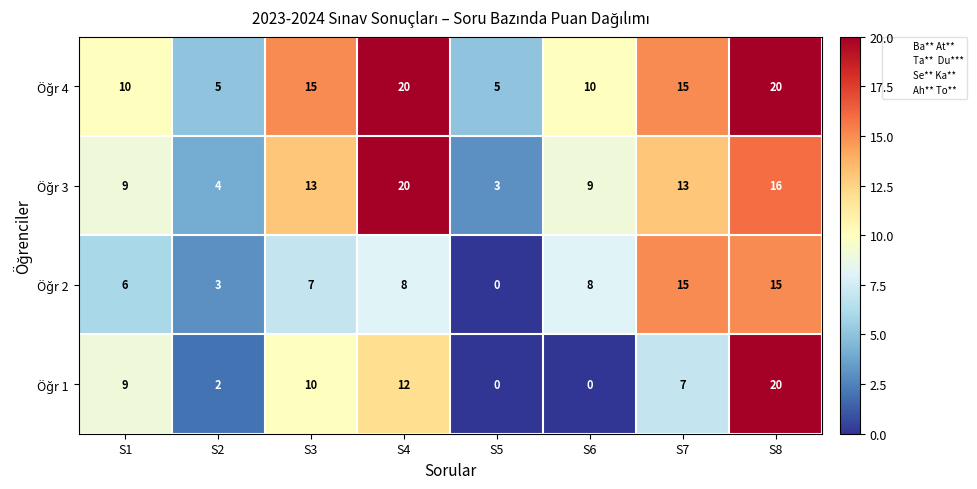

What is the maximum value shown in the chart?

20